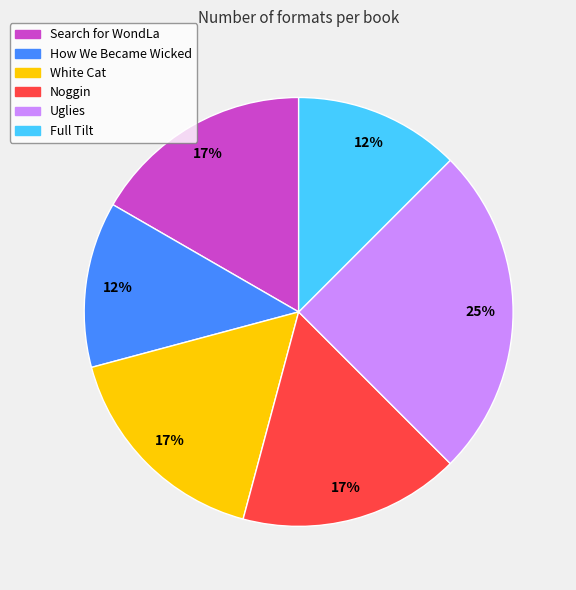

Which category has the biggest portion of the pie?

Uglies